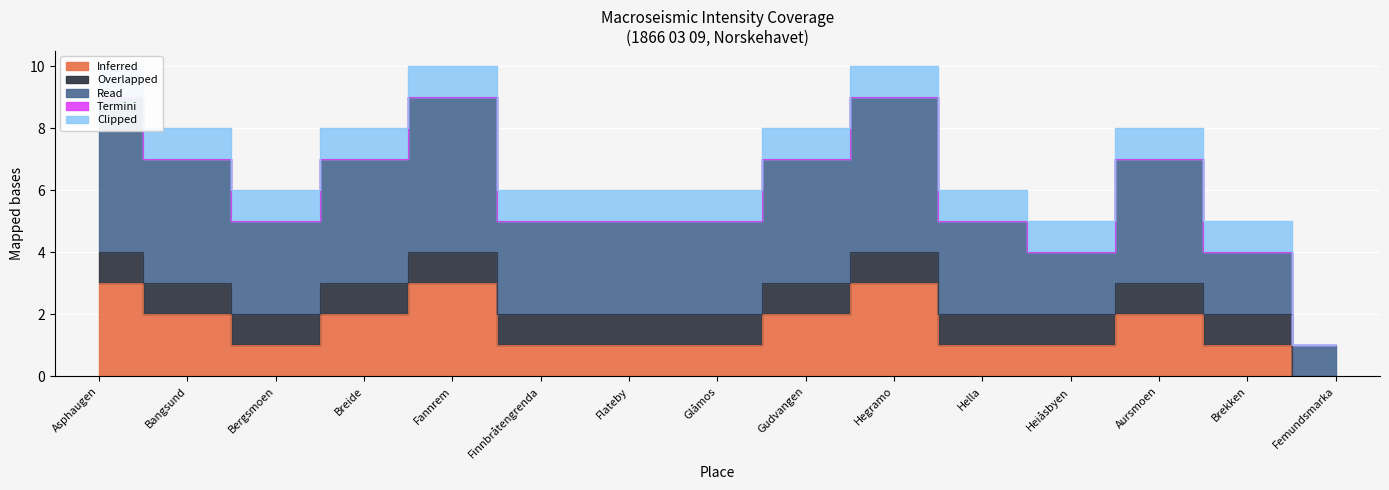

True or false: Inferred has more than 2 interior local peaks.

True